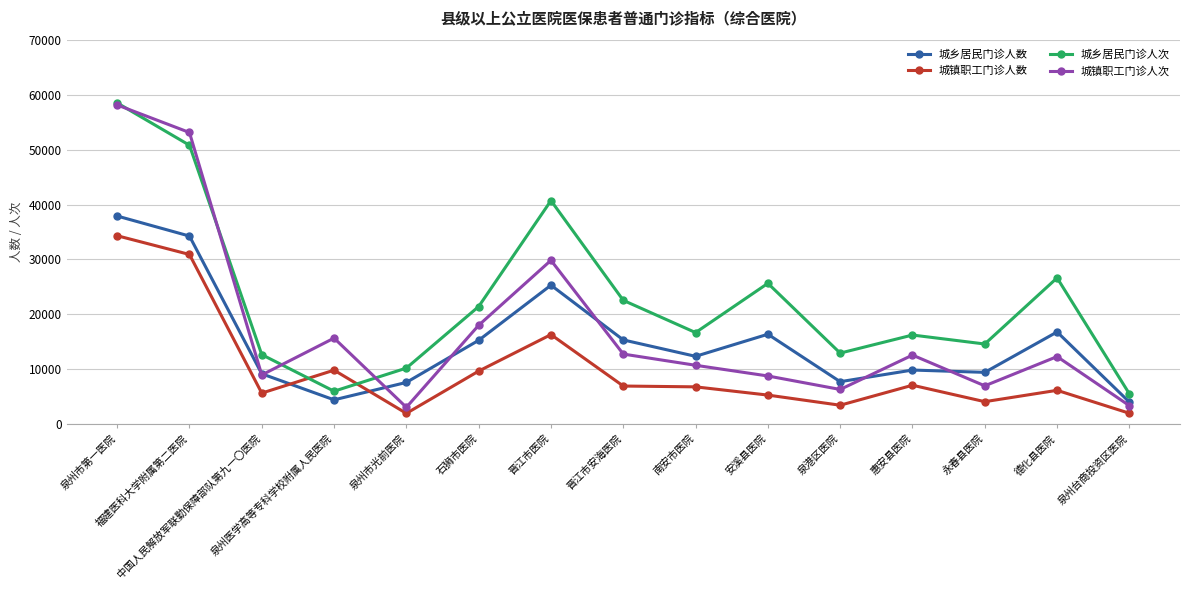

What is the sum of the 城乡居民门诊人次 values at 中国人民解放军联勤保障部队第九一〇医院 and 安溪县医院?

38345